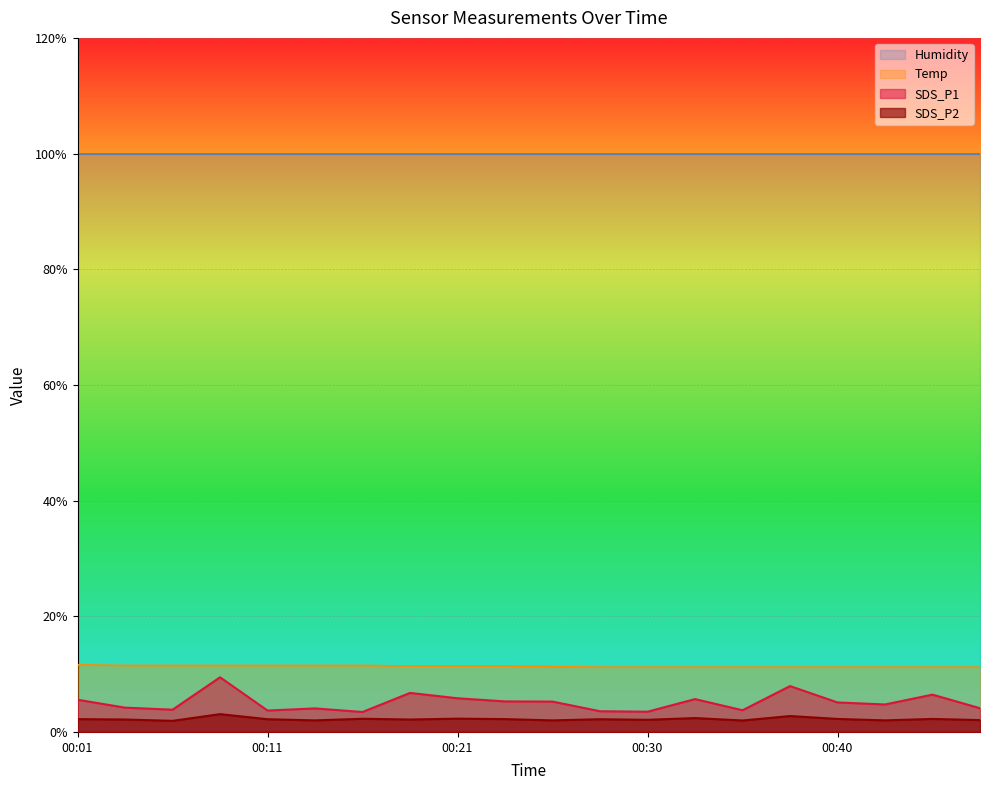

True or false: SDS_P2 and Temp cross at least once.

False